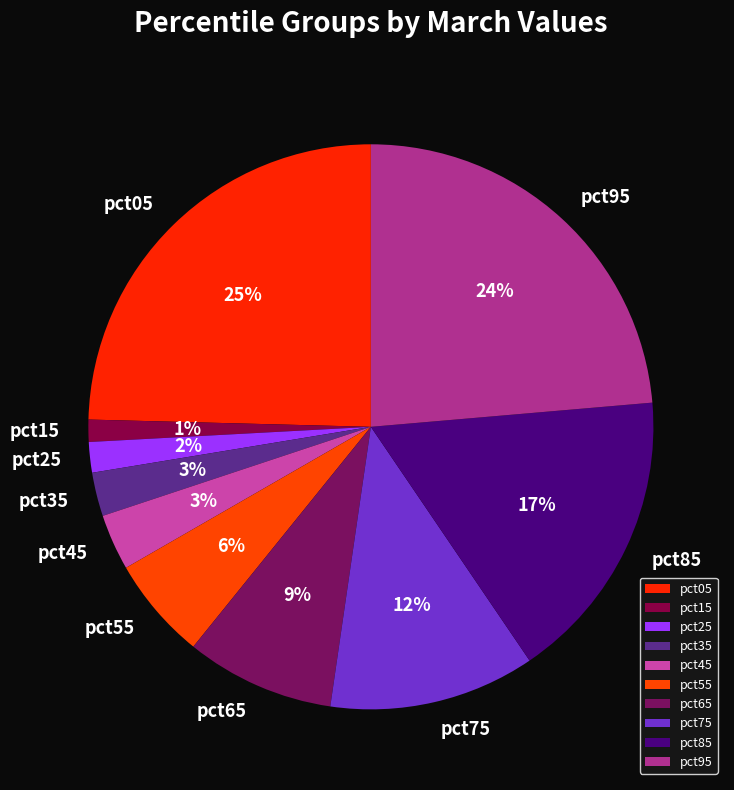

Does pct55 account for over 50% of the chart?

No